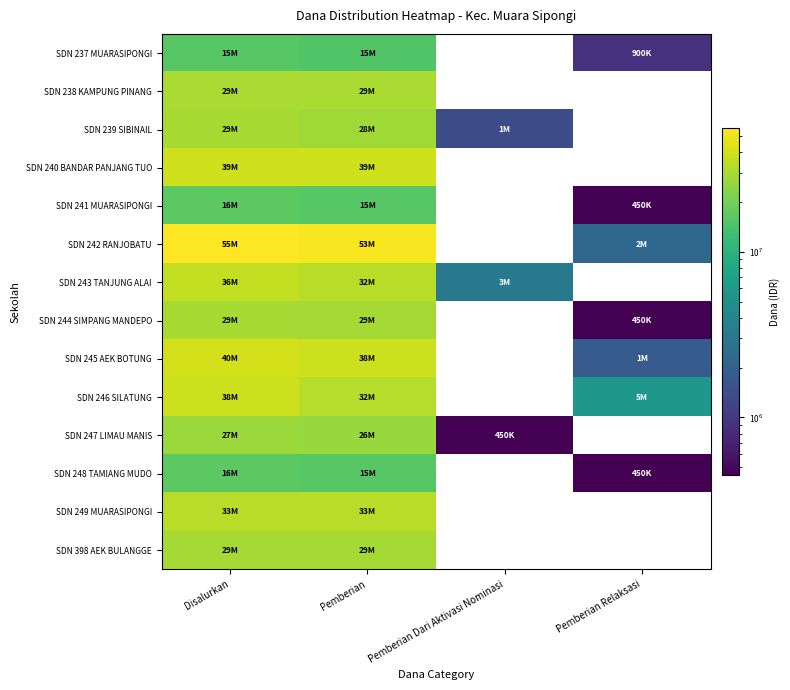

What is the spread (max minus min) of values at Disalurkan?

39600000